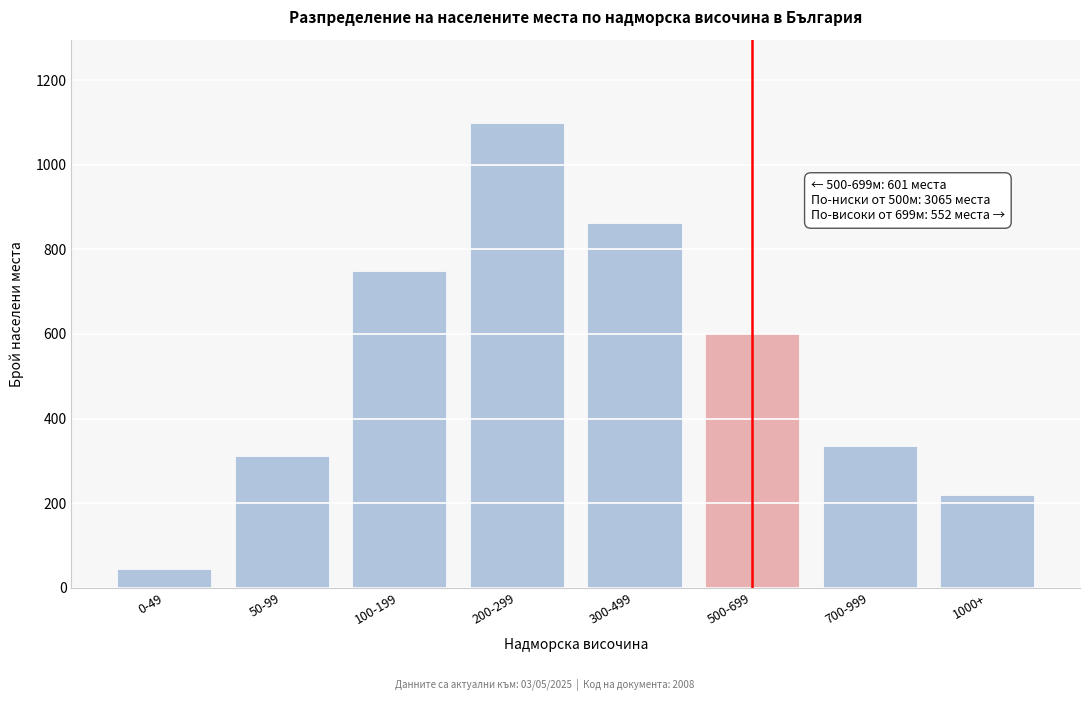

Reading left to right, what are all the values shown in this chart?

45	312	748	1098	862	601	334	218